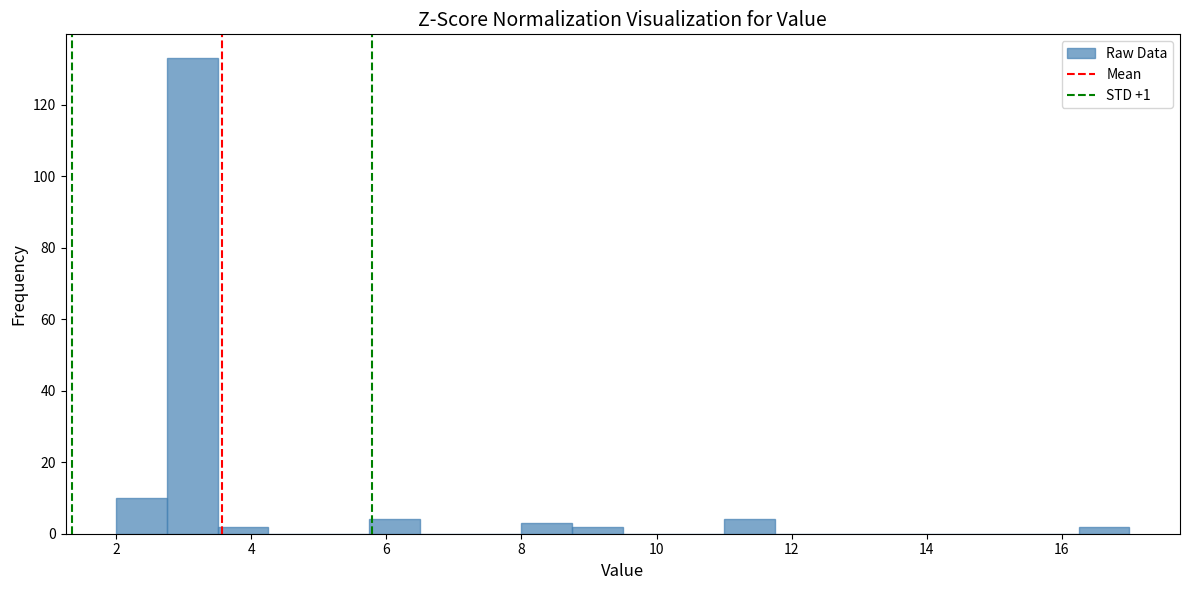

Read against the x-axis, roughly where is the centre of the tallest bar?

3.2